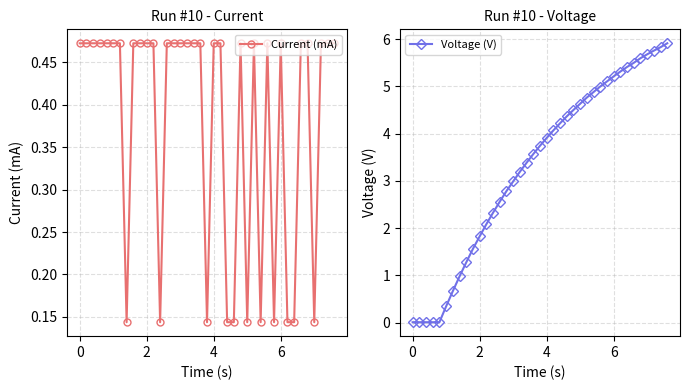

What is the value of the Voltage (V) point at the 8th from the left?

1.0